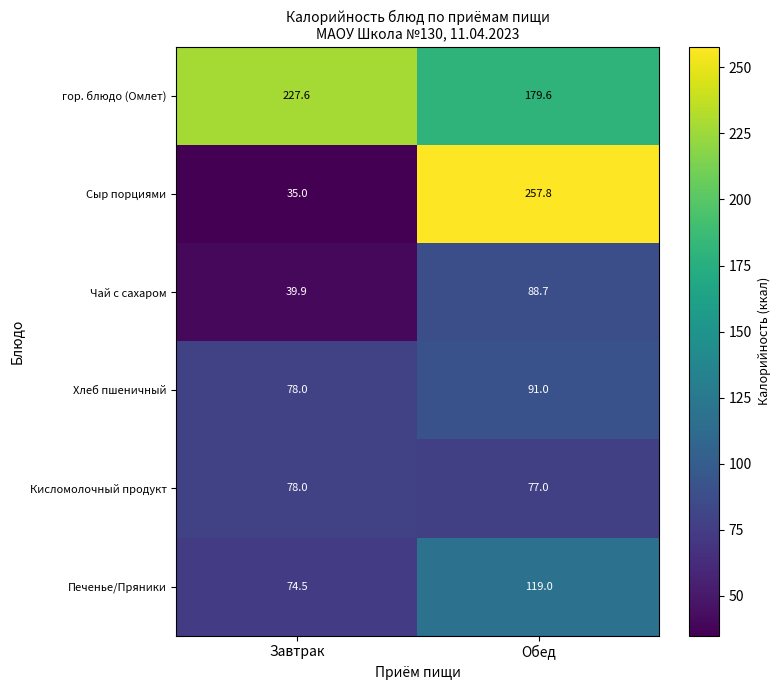

Is it true that Печенье/Пряники equals 211.5 at Обед?

False